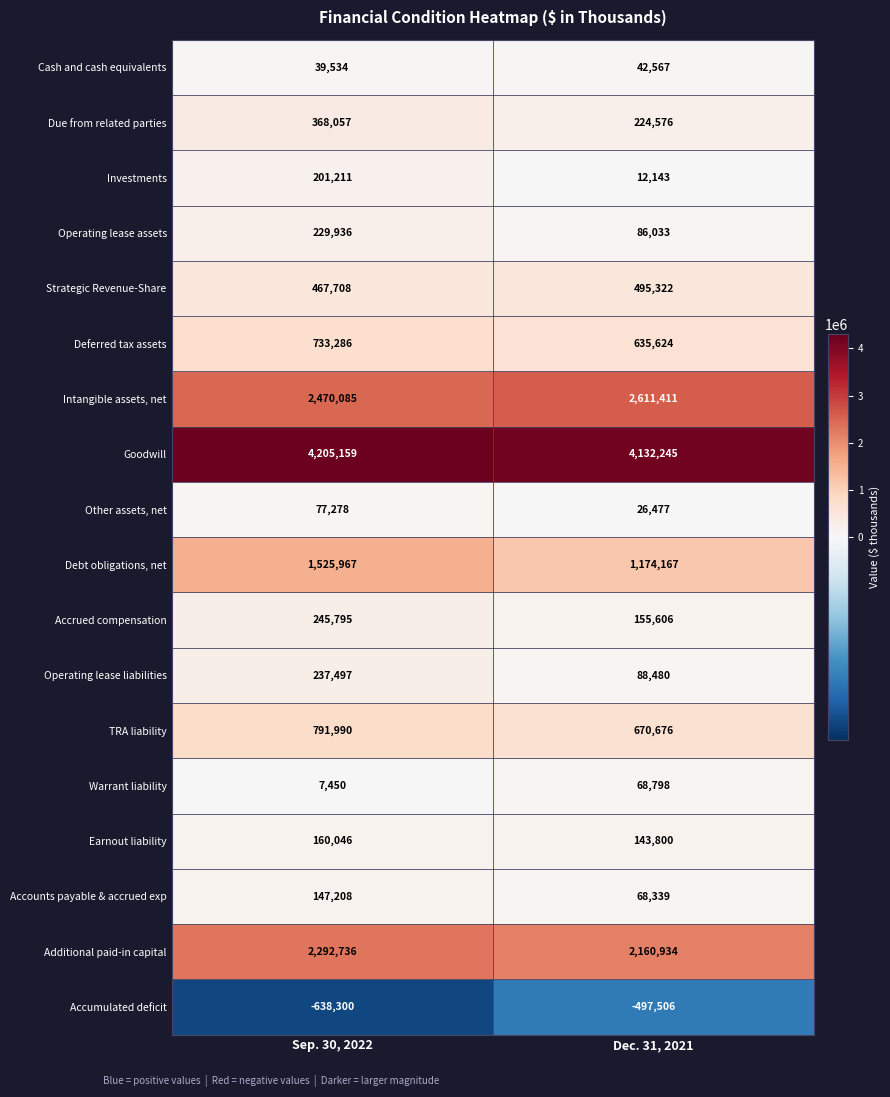

At which category is the sum across all series the highest?

Sep. 30, 2022